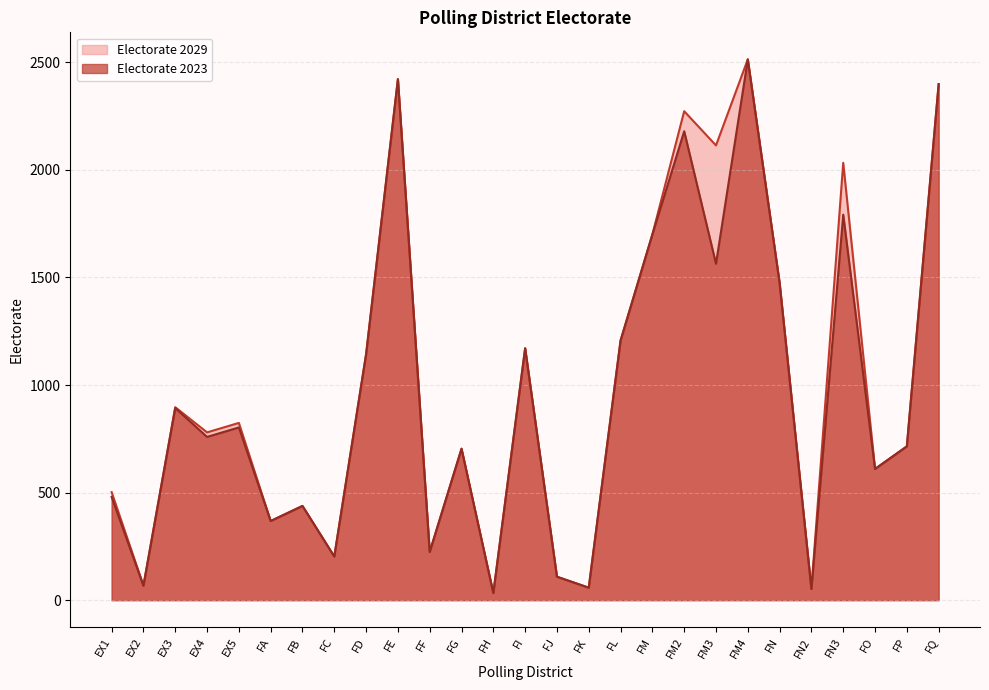

At FG, list the series in order from smallest to largest.

Electorate 2023, Electorate 2029